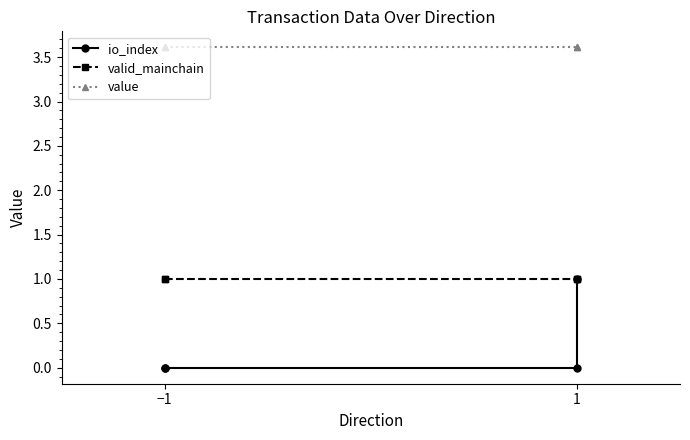

True or false: io_index and value cross at least once.

False